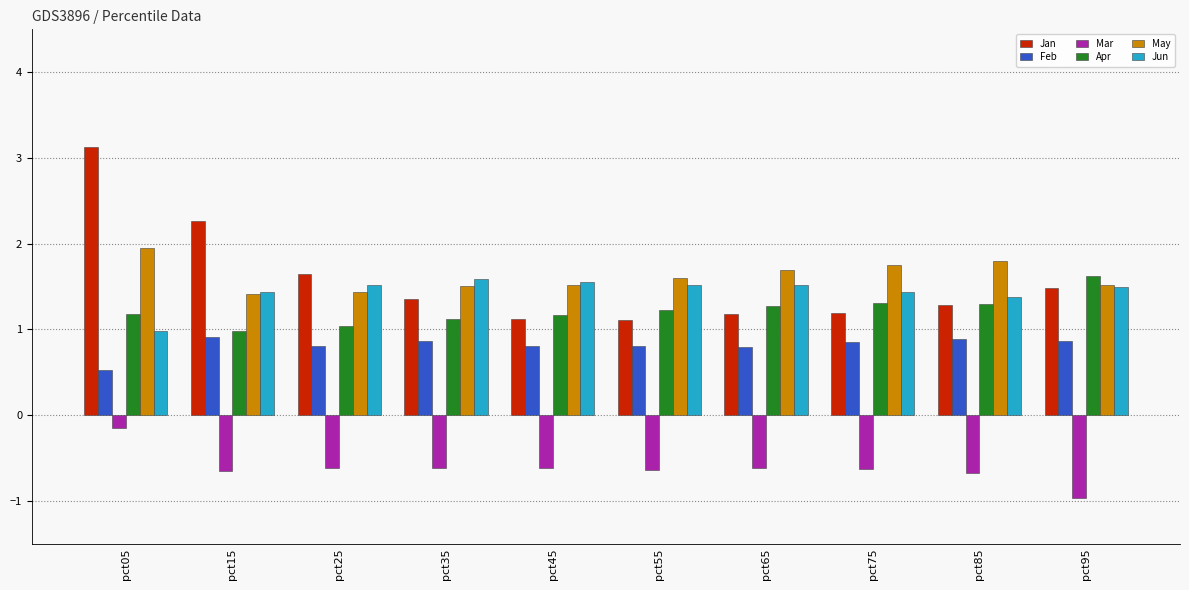

What is the value of the Jan bar at the 5th from the left?

1.1